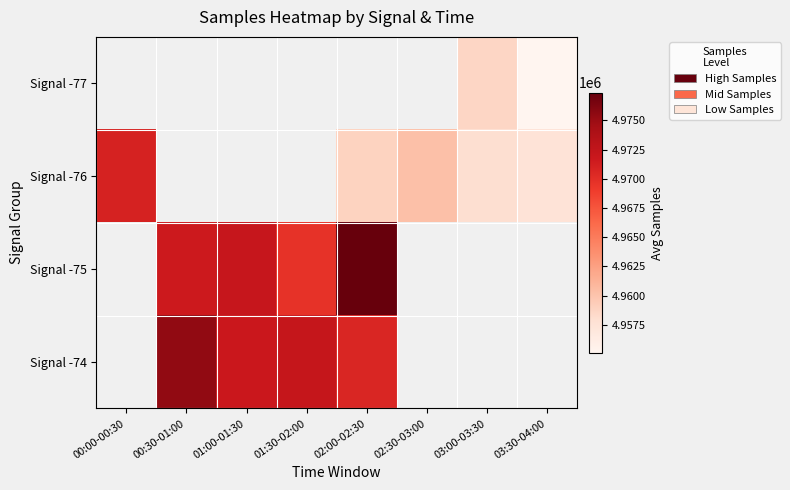

How many categories are shown in the chart?

8